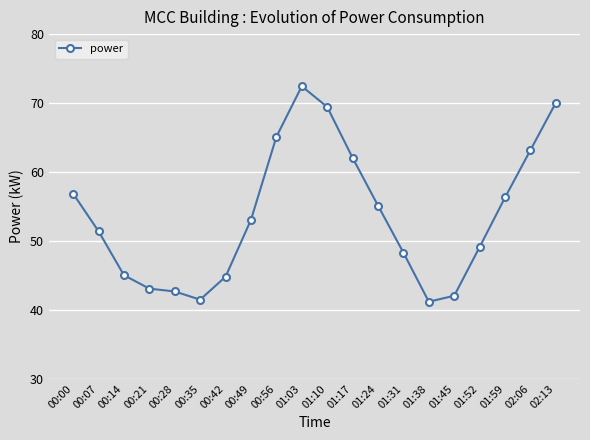

At which label does the data first exceed 53?

00:00